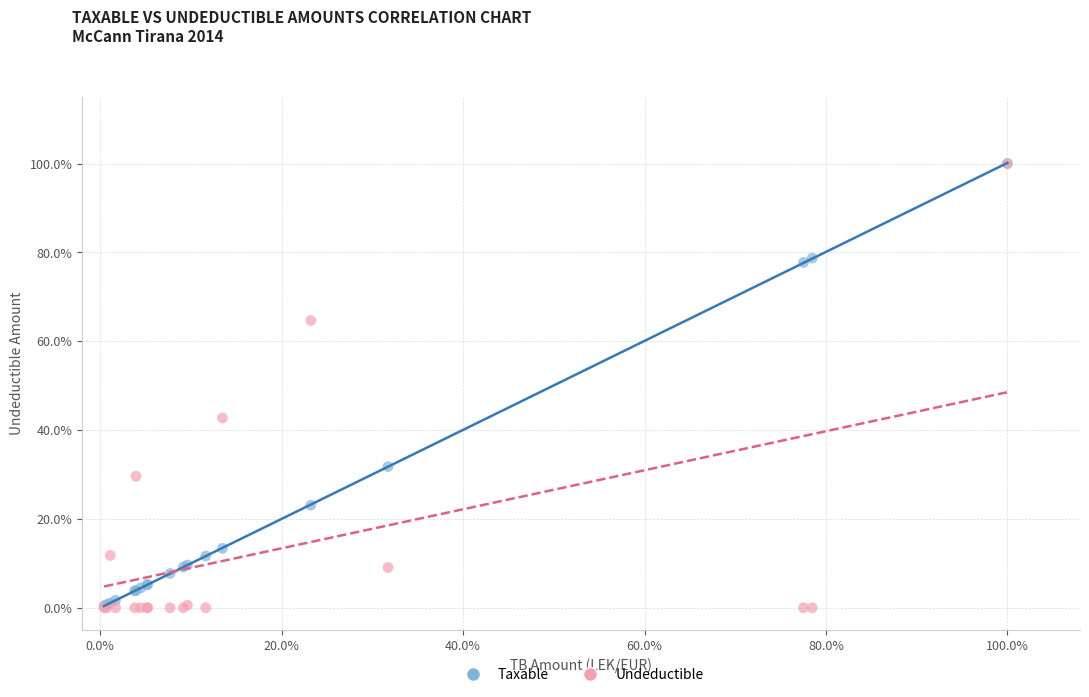

What are all the series names shown in the legend?

Taxable, Undeductible